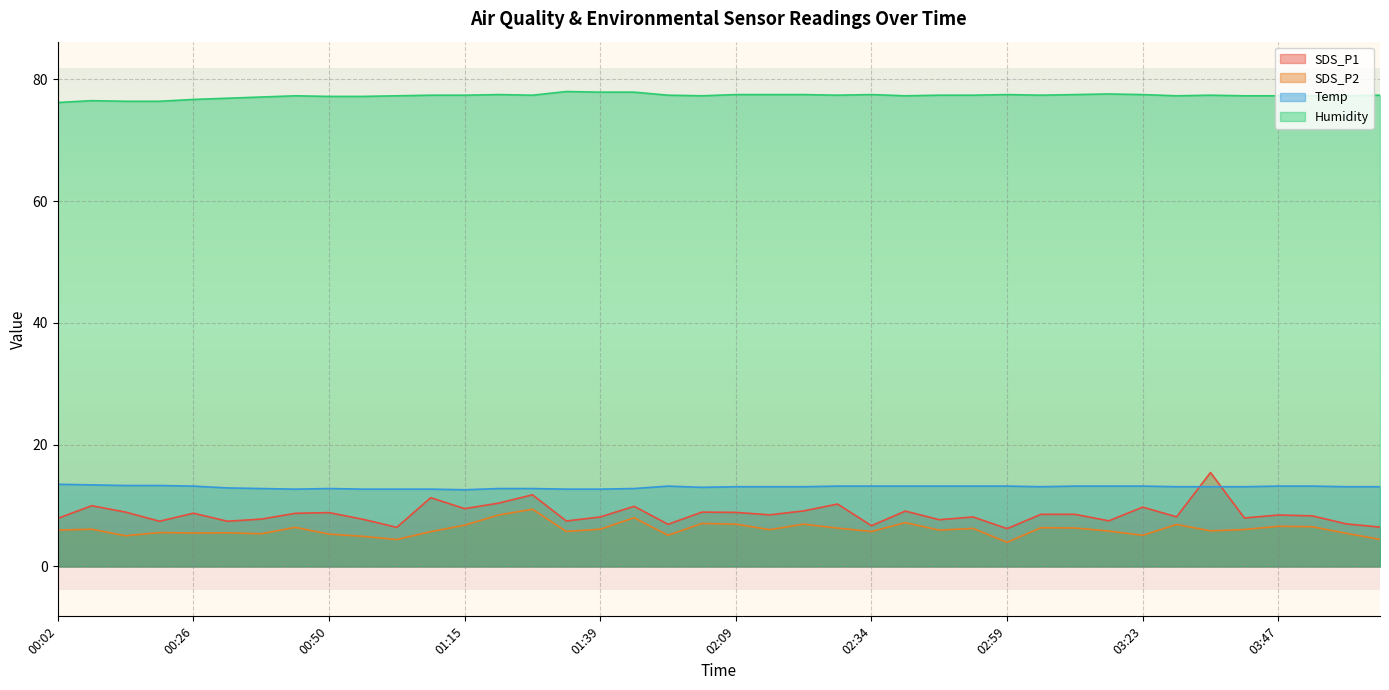

What are all the series names shown in the legend?

SDS_P1, SDS_P2, Temp, Humidity